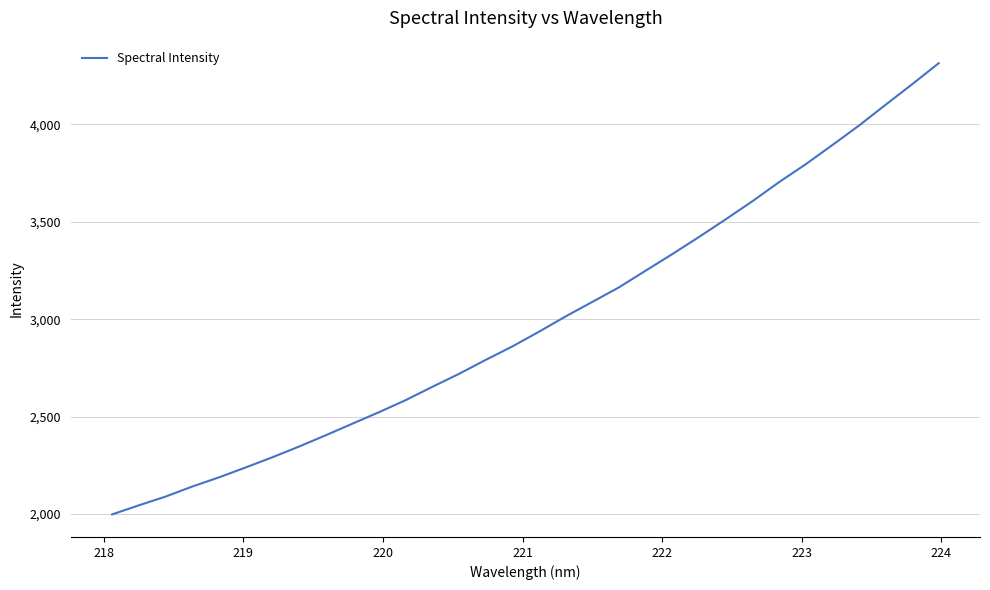

What is the minimum value shown in the chart?

1997.6